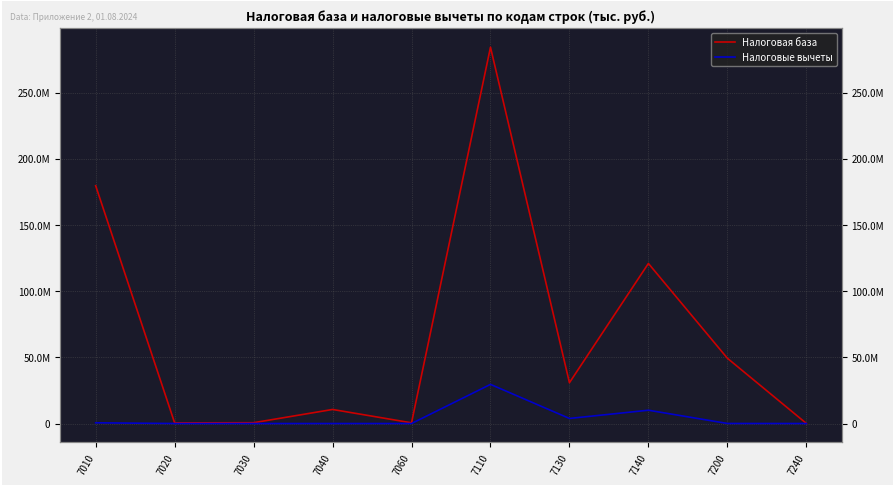

The value of Налоговая база at 7030 is 604830. True or false?

True